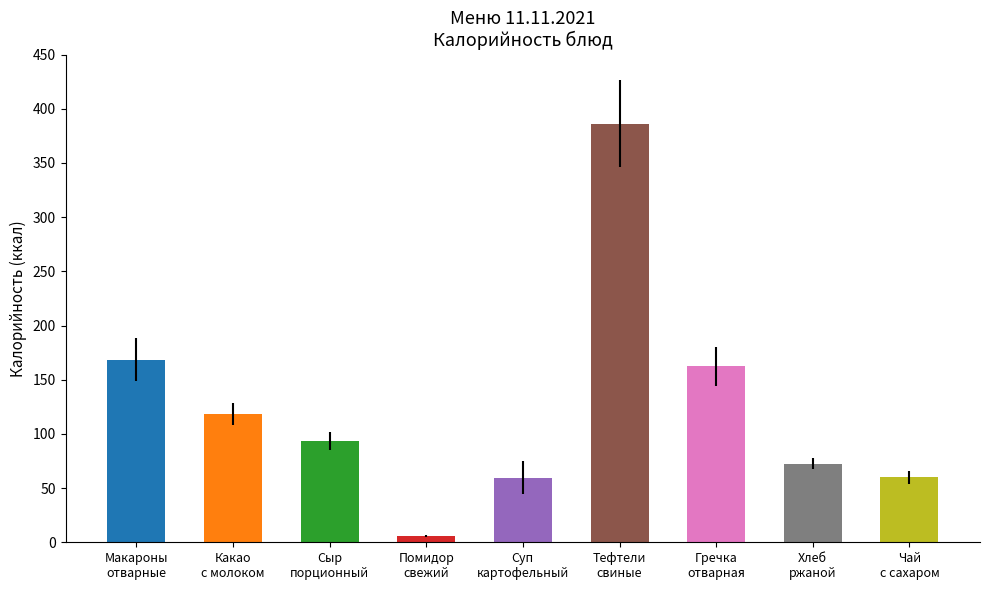

What is the value of the 6th bar from the left?

386.2